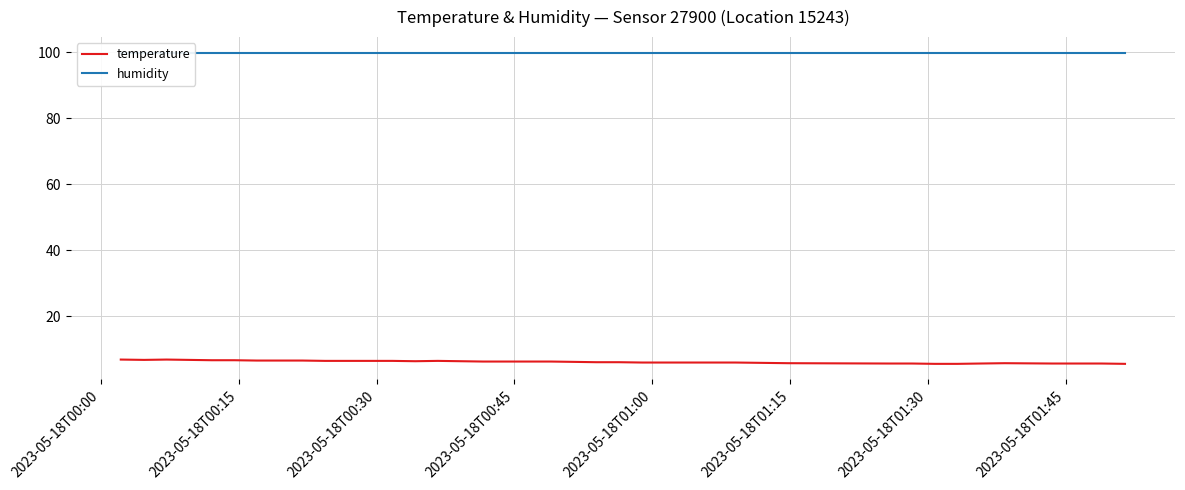

What is the difference between the highest and lowest values at 2023-05-18T00:30?

93.0